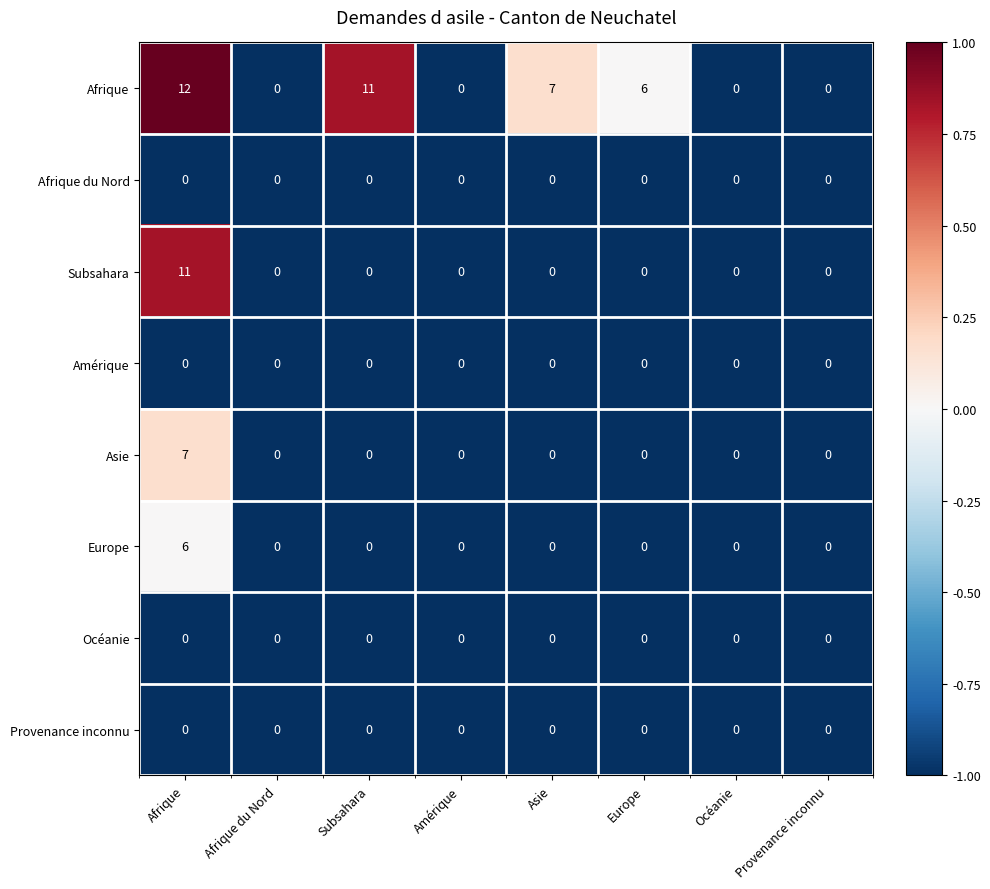

How many categories are shown in the chart?

8